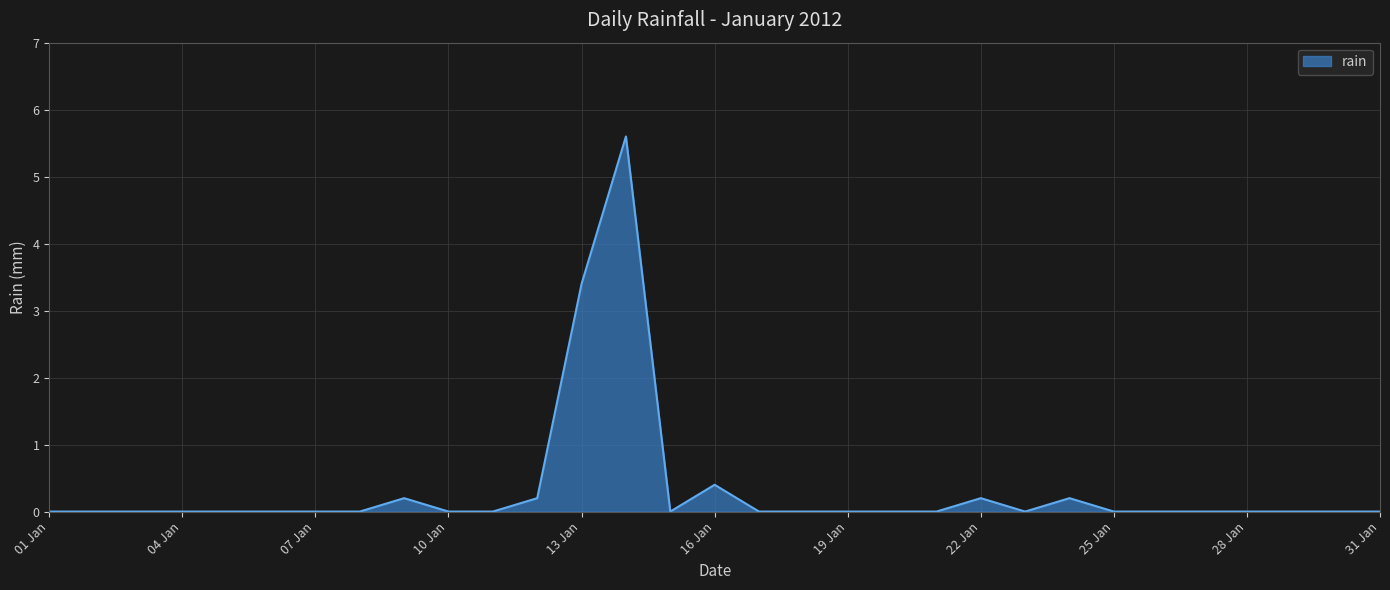

What is the difference between the maximum and minimum values?

5.6